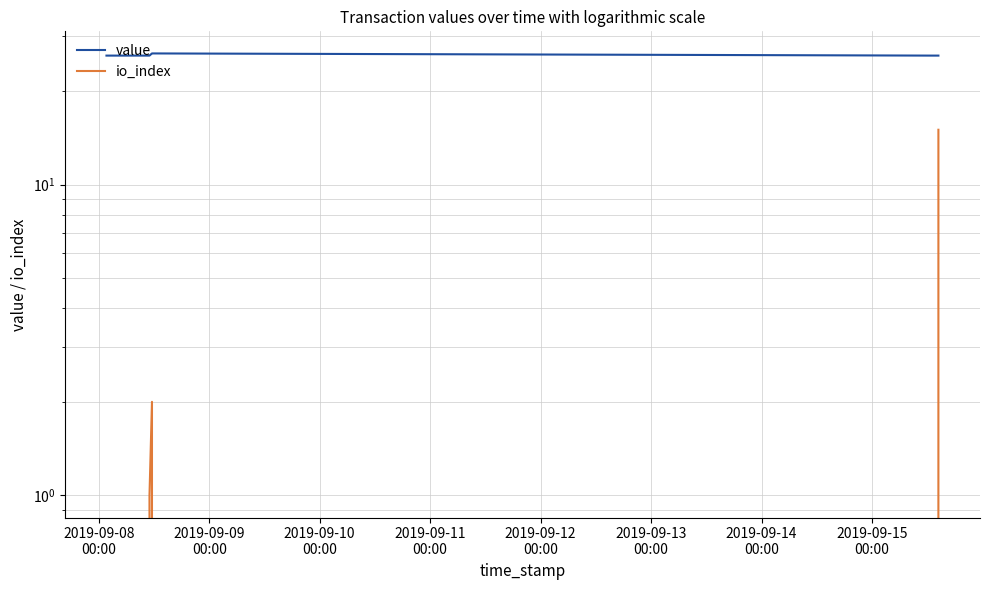

True or false: value and io_index intersect in this chart.

False